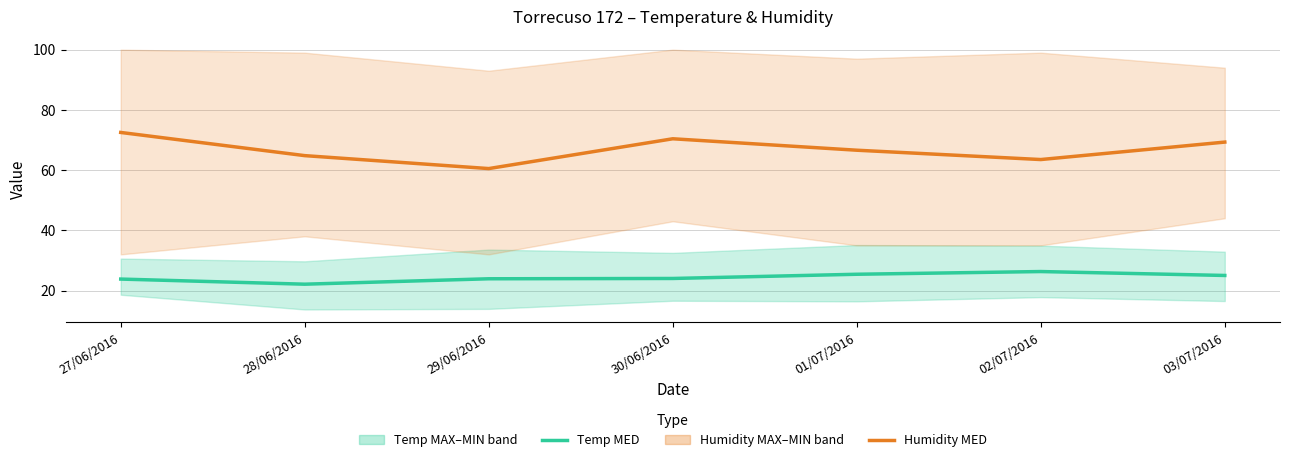

Does the chart have visible grid lines?

Yes